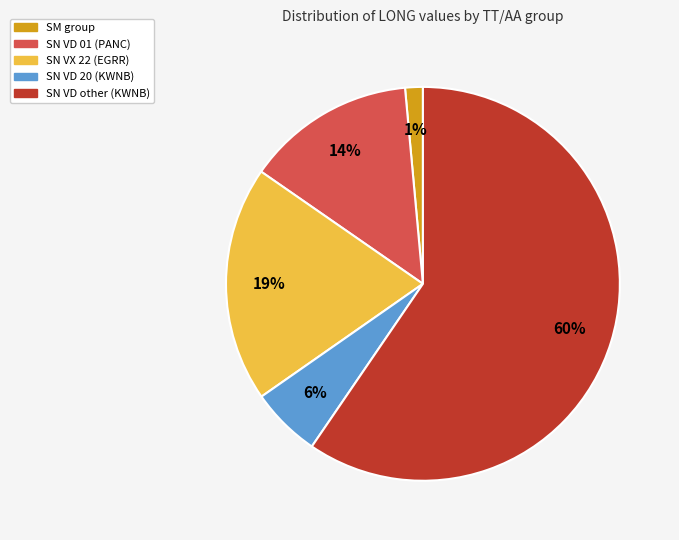

Is there a majority slice in this chart?

Yes